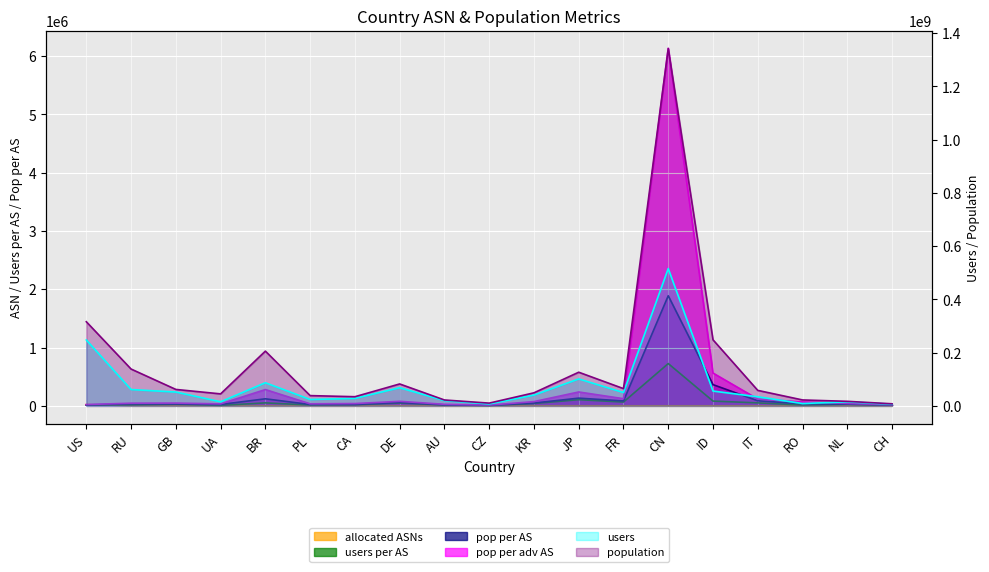

Is it true that users per AS equals 7616 at PL?

False